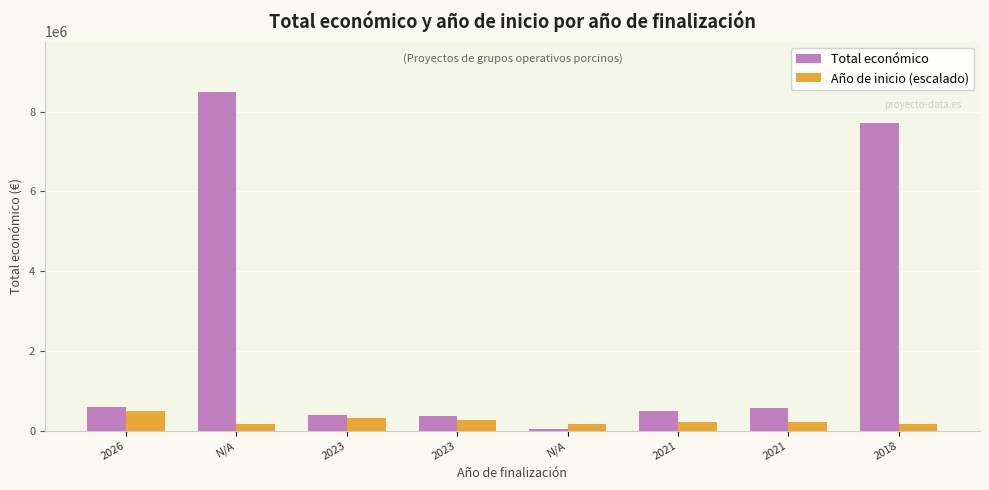

Does the chart contain any negative values?

No